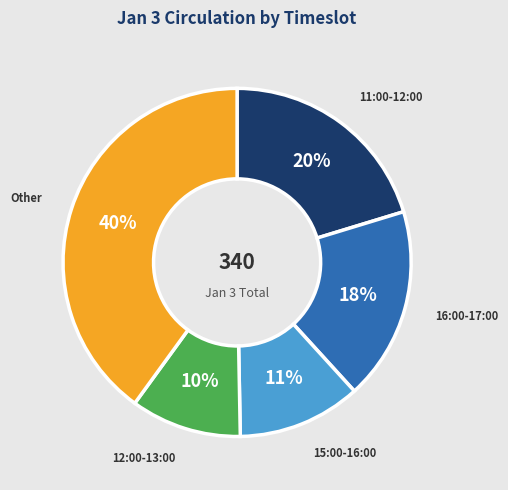

Approximately how many times larger is the value at 12:00-13:00 compared to 15:00-16:00?

0.9